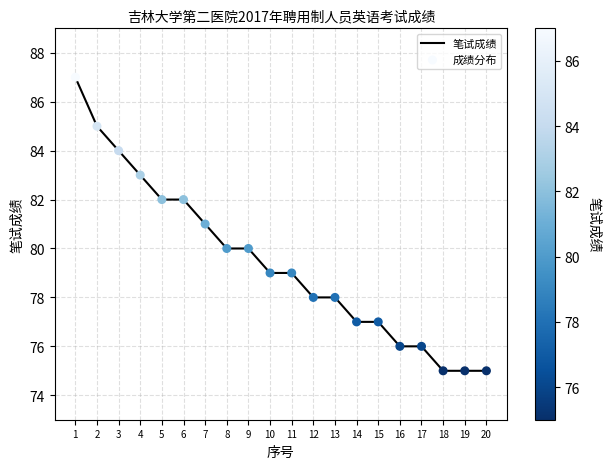

Approximately how many times larger is the value at 6 compared to 2?

1.0